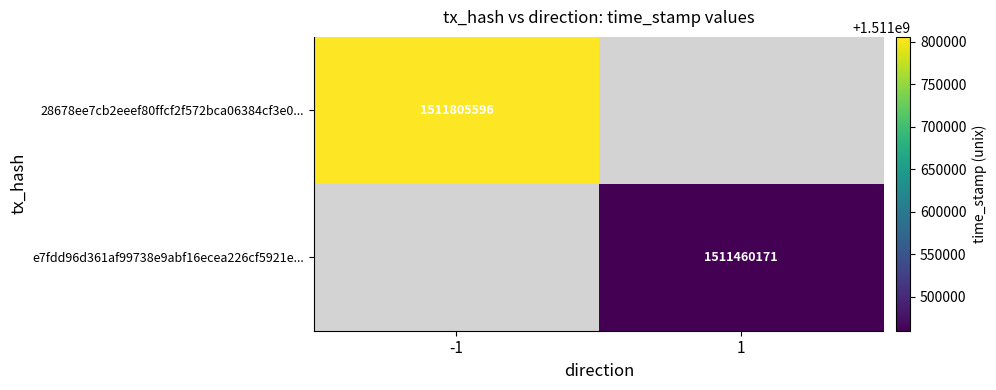

The e7fdd96d361af99738e9abf16ecea226cf5921e... series shows 1511460171 at 1. True or false?

True